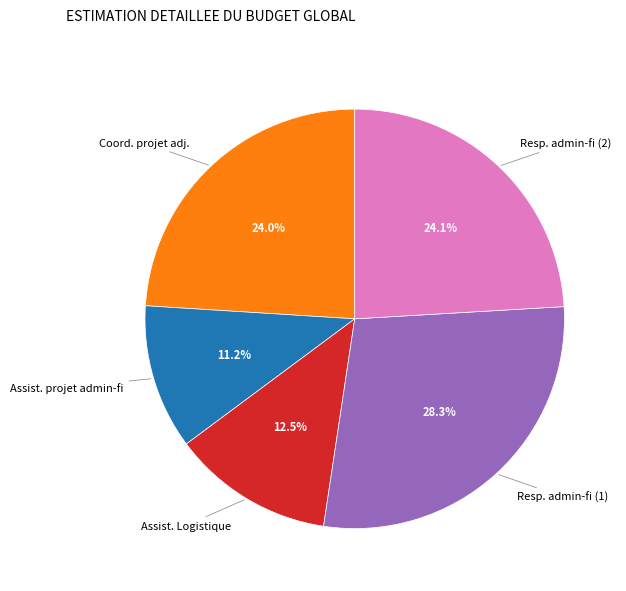

Which category has the biggest portion of the pie?

Resp. admin-fi (1)